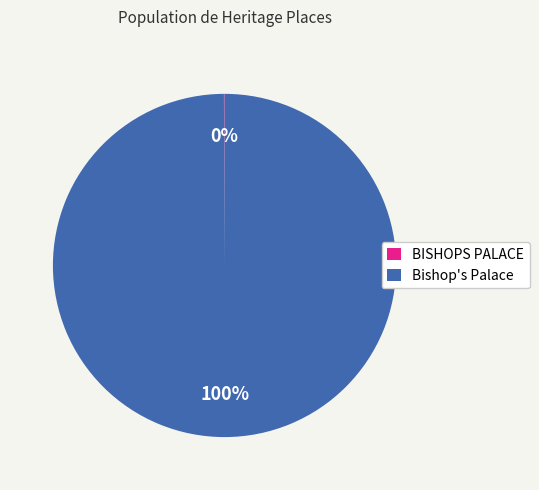

The Bishop's Palace slice represents 100% of the pie. True or false?

True